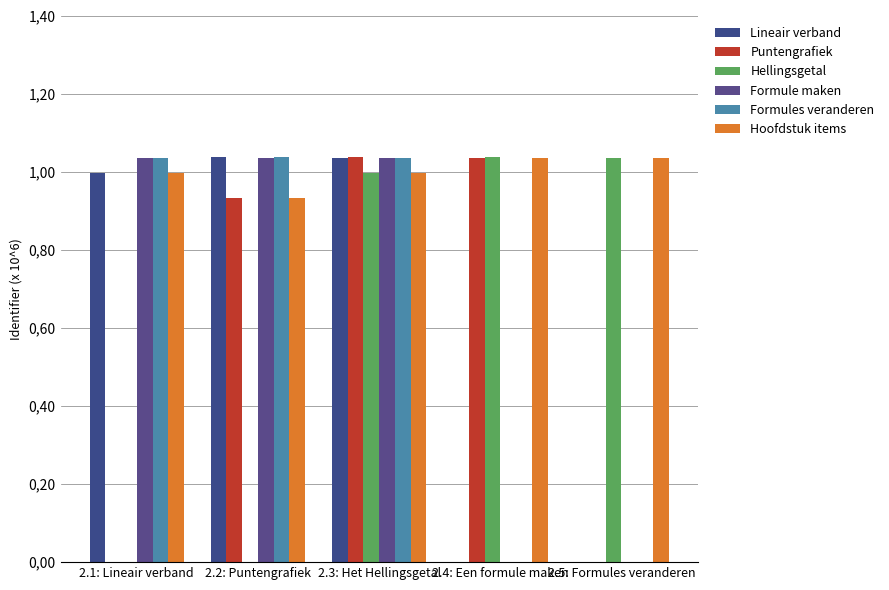

What is the average value of the Puntengrafiek series?

0.6